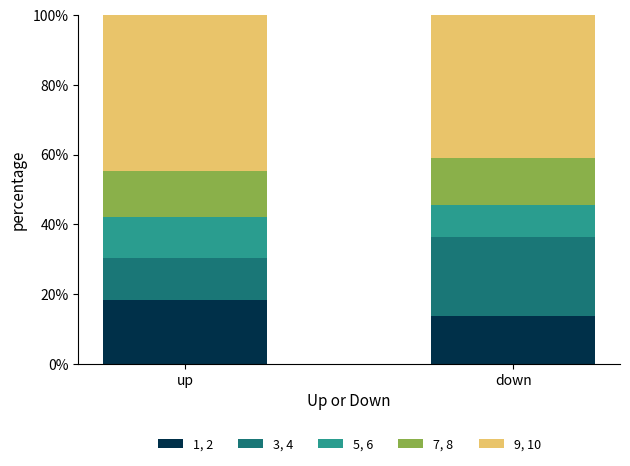

Count the number of categories in the chart.

2